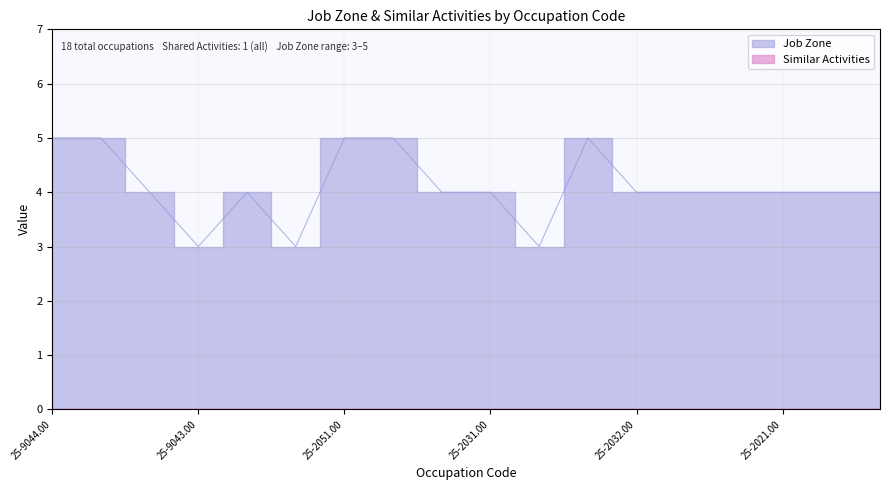

What is the maximum value shown in the chart?

5